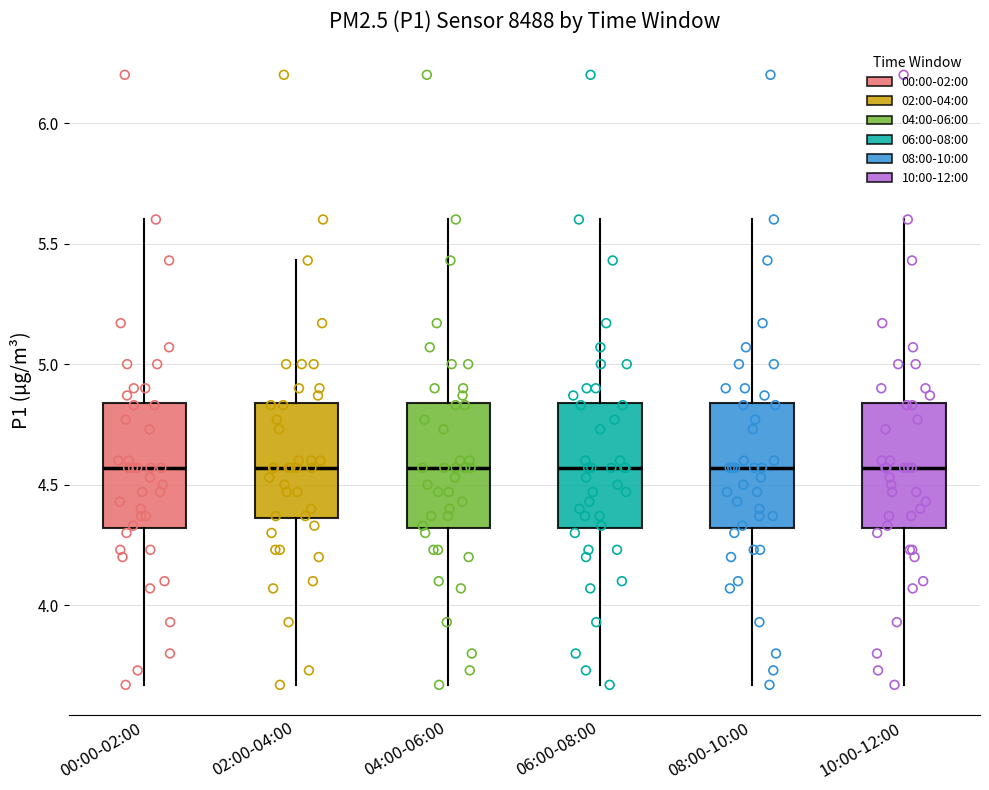

Reading left to right, transcribe this box plot: for each box, give where its median line is, the range the box spans, and where its two whiskers end, as read against the y-axis. The values are not printed on the chart, so give them approximately, as read against the axis.

00:00-02:00: median 4.55, box 4.30 to 4.85, whiskers 3.65 to 5.60
02:00-04:00: median 4.55, box 4.35 to 4.85, whiskers 3.65 to 5.45
04:00-06:00: median 4.55, box 4.30 to 4.85, whiskers 3.65 to 5.60
06:00-08:00: median 4.55, box 4.30 to 4.85, whiskers 3.65 to 5.60
08:00-10:00: median 4.55, box 4.30 to 4.85, whiskers 3.65 to 5.60
10:00-12:00: median 4.55, box 4.30 to 4.85, whiskers 3.65 to 5.60